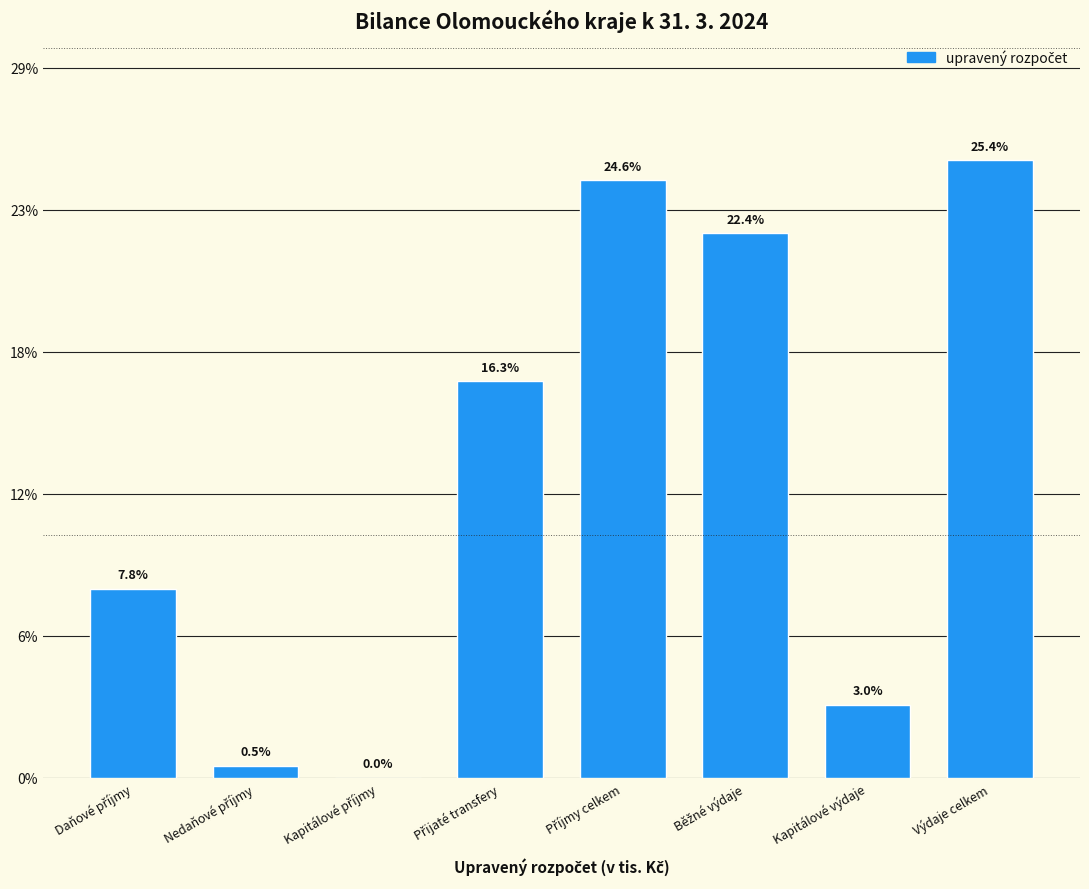

Are the bars horizontal?

No